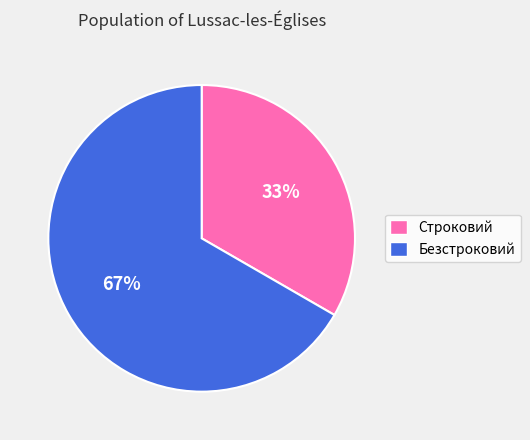

Does any single category account for the majority?

Yes